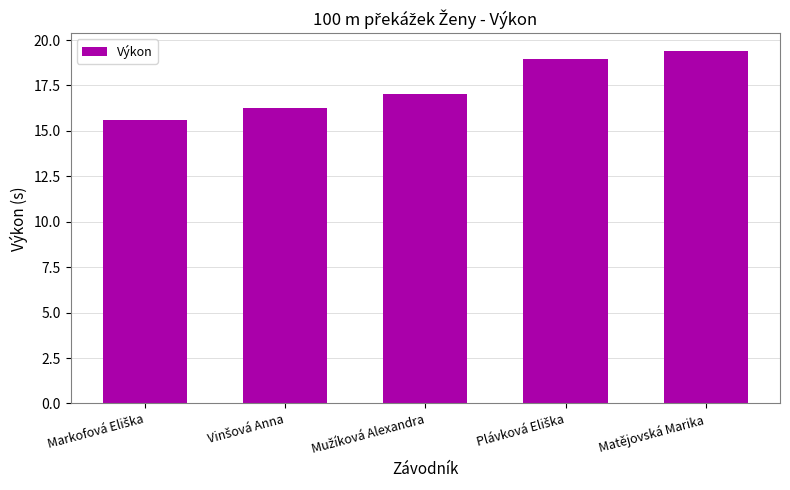

What is the sum of all values?

87.3